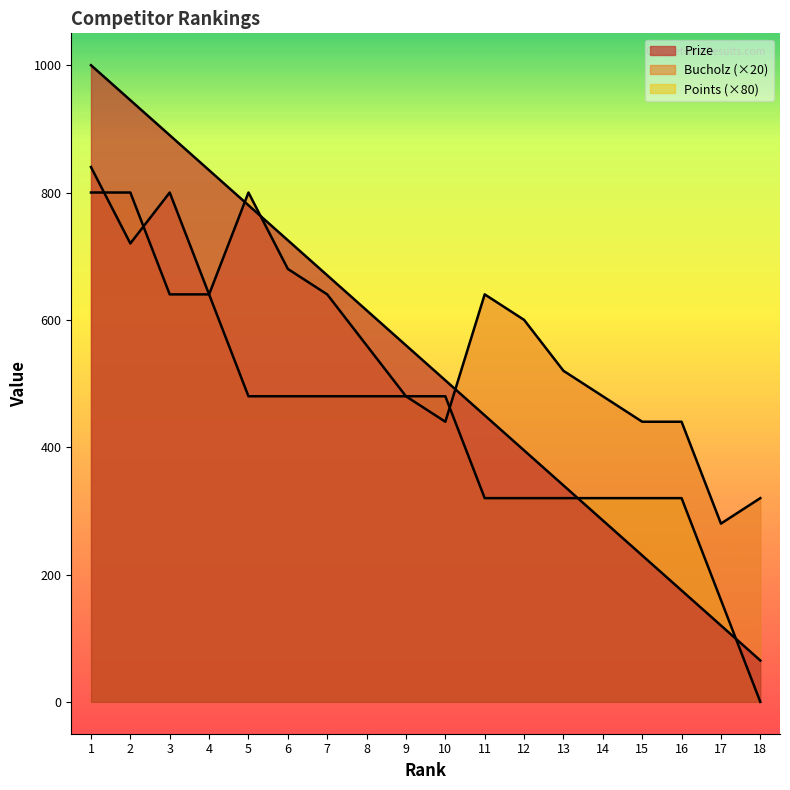

Reading left to right, list all the values displayed in this chart.

Prize: 1=1000	2=945	3=890	4=835	5=780	6=725	7=670	8=615	9=560	10=505	11=450	12=395	13=340	14=285	15=230	16=175	17=120	18=65
Bucholz: 1=840	2=720	3=800	4=640	5=800	6=680	7=640	8=560	9=480	10=440	11=640	12=600	13=520	14=480	15=440	16=440	17=280	18=320
Points: 1=800	2=800	3=640	4=640	5=480	6=480	7=480	8=480	9=480	10=480	11=320	12=320	13=320	14=320	15=320	16=320	17=160	18=0